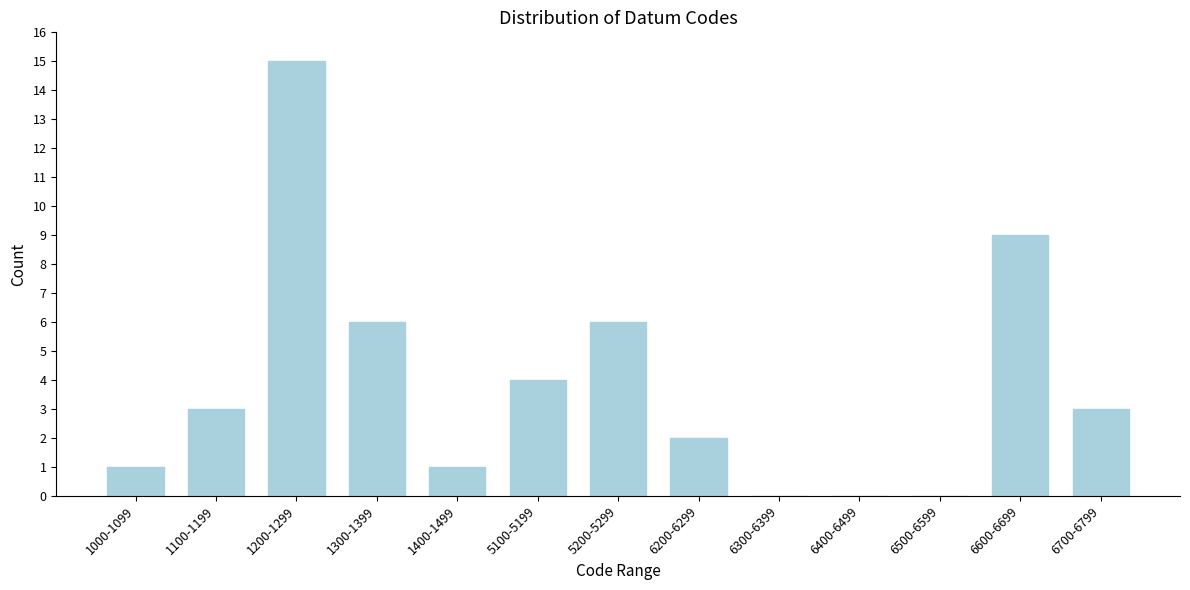

Reading left to right, transcribe all the data shown in this chart.

1000-1099=1	1100-1199=3	1200-1299=15	1300-1399=6	1400-1499=1	5100-5199=4	5200-5299=6	6200-6299=2	6300-6399=0	6400-6499=0	6500-6599=0	6600-6699=9	6700-6799=3